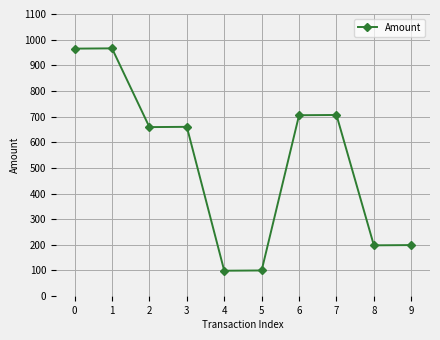

What is the value of the 2nd point from the left?

966.0